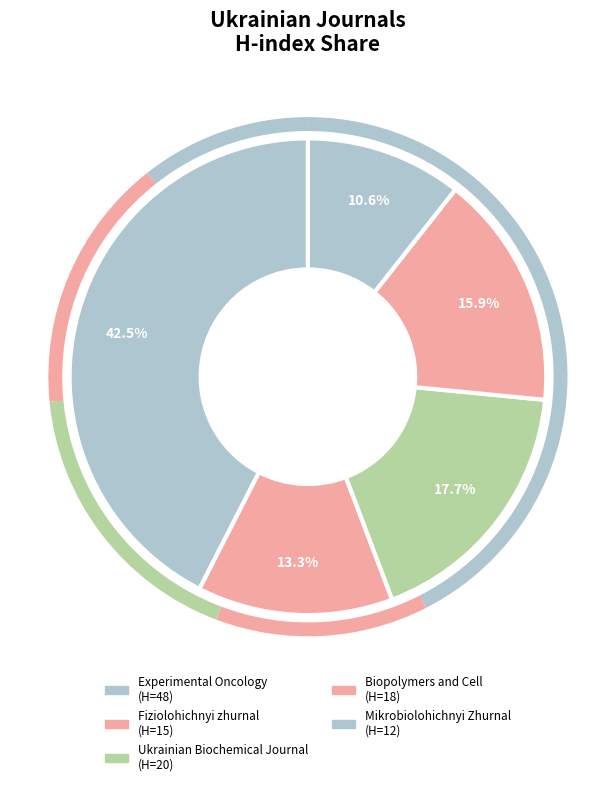

True or false: Fiziolohichnyi zhurnal accounts for 22% of the total.

False